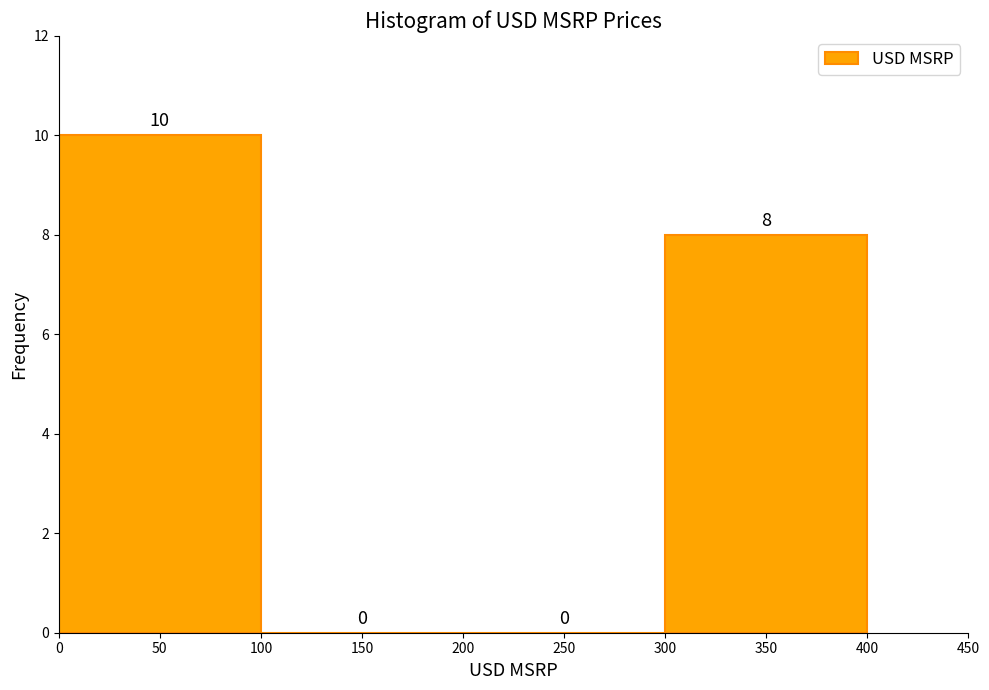

What is the height of the bar covering 0 to 100 on the x-axis?

10